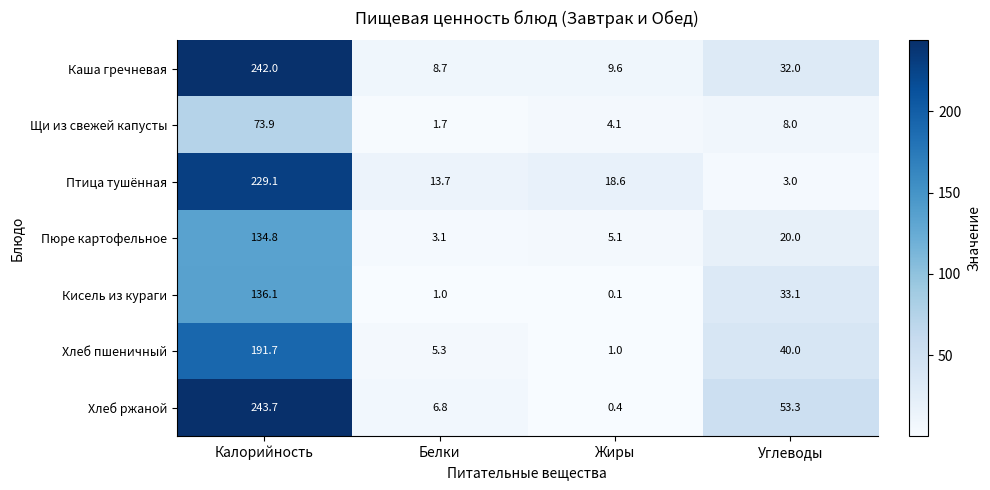

The Каша гречневая series shows 11.5 at Белки. True or false?

False